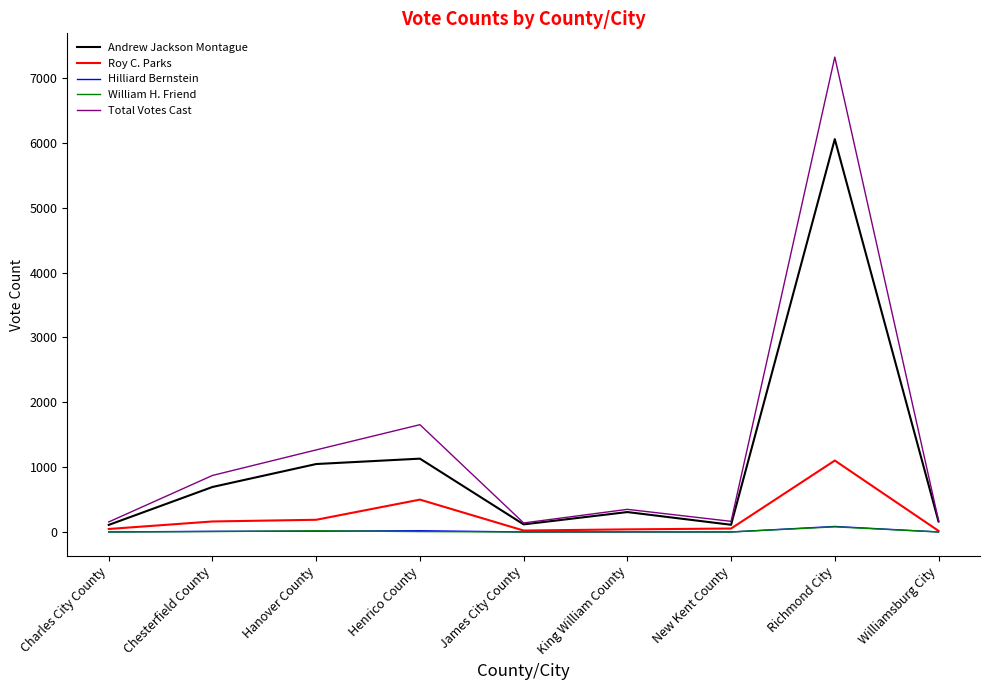

How many lines are shown in the chart?

5